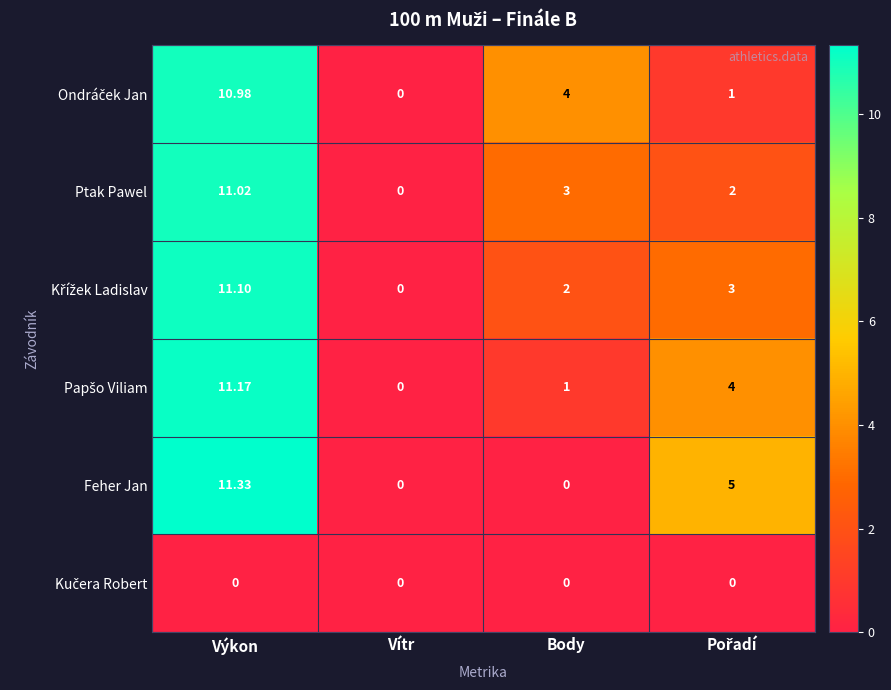

Count the number of categories in the chart.

4